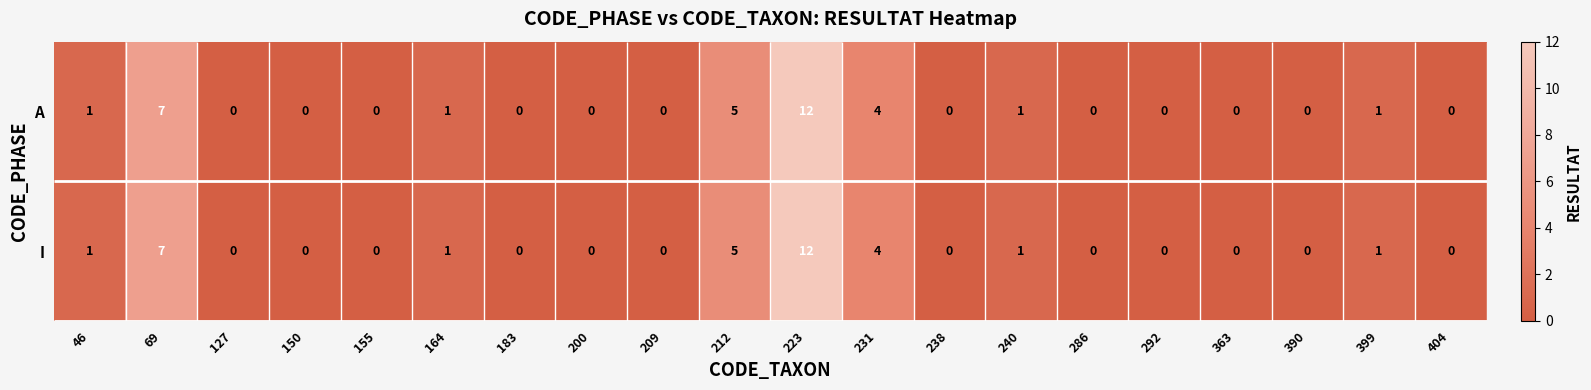

What is the average value of the A series?

2